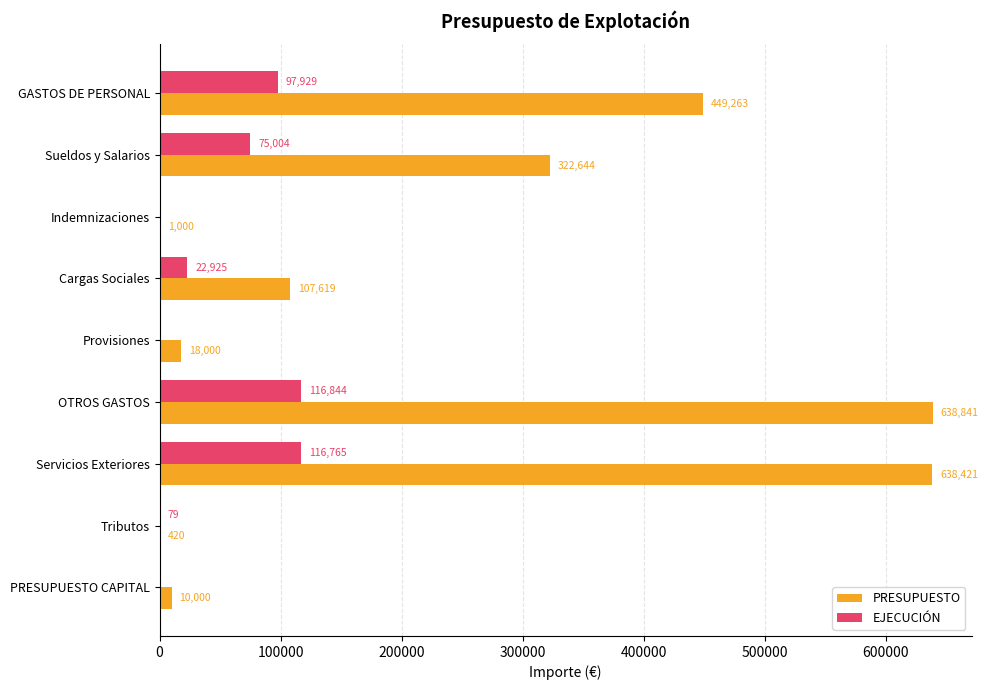

Between GASTOS DE PERSONAL and Indemnizaciones, which series saw the biggest shift?

PRESUPUESTO